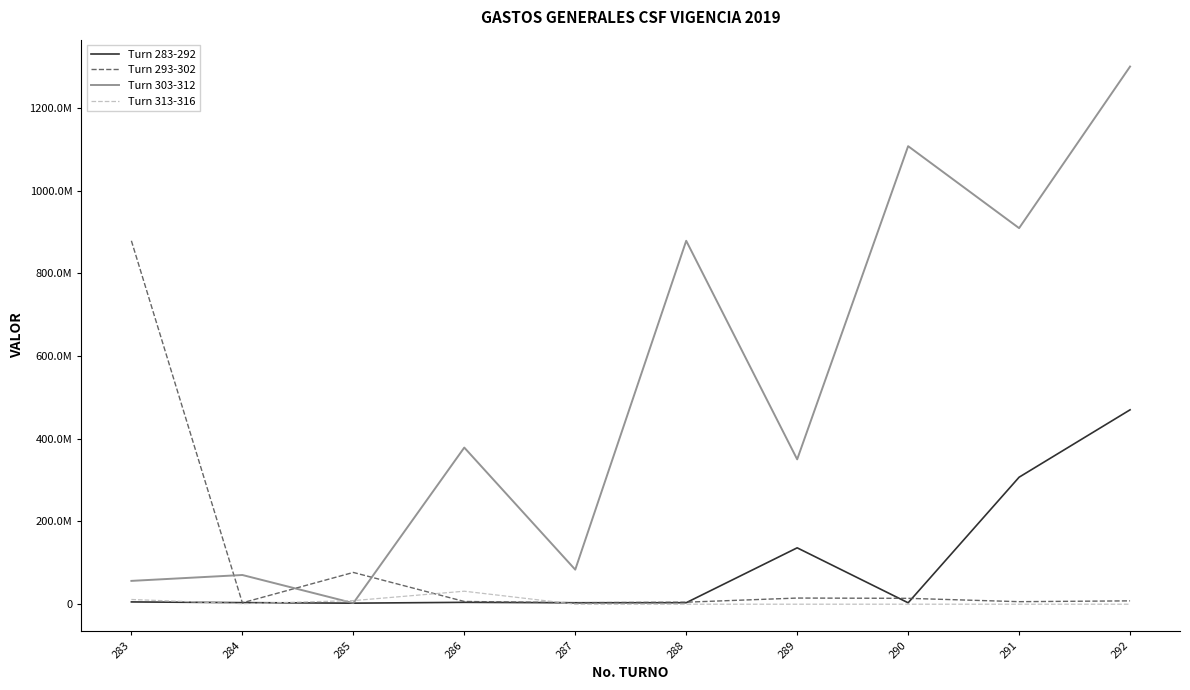

Does the chart have visible grid lines?

No